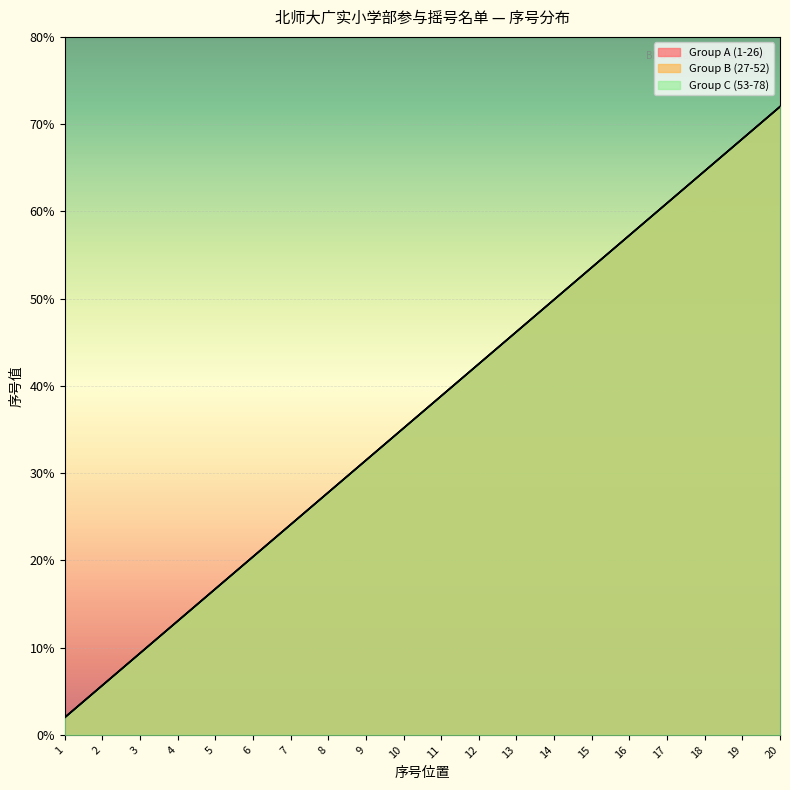

What is the sum of all Group C (53-78) values?

740.0